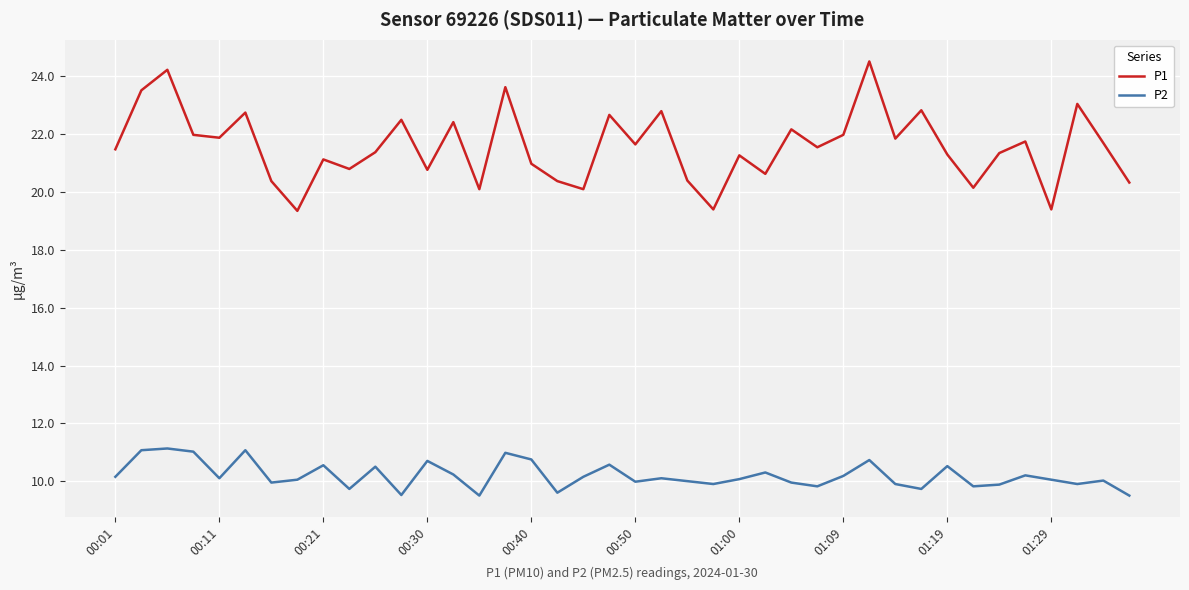

What is the difference between the maximum and minimum values in the P2 series?

1.6